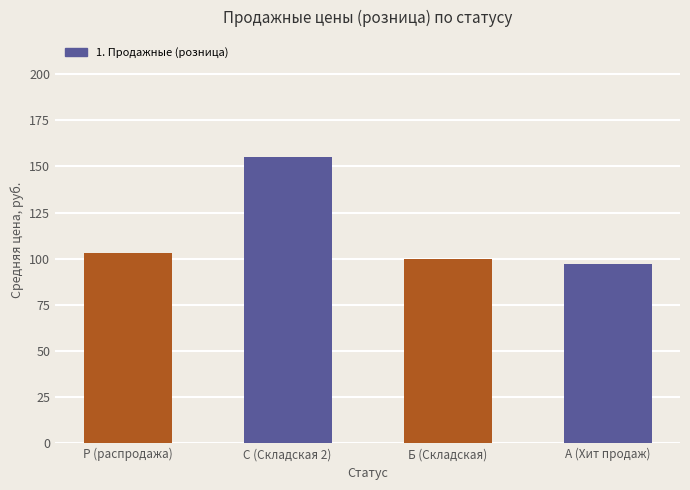

Where does the data first go above 102?

Р (распродажа)